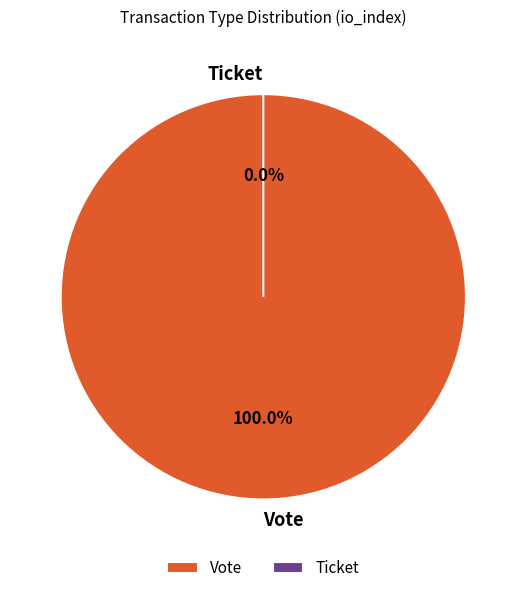

To the nearest percent, what percentage of the pie is Vote?

100%